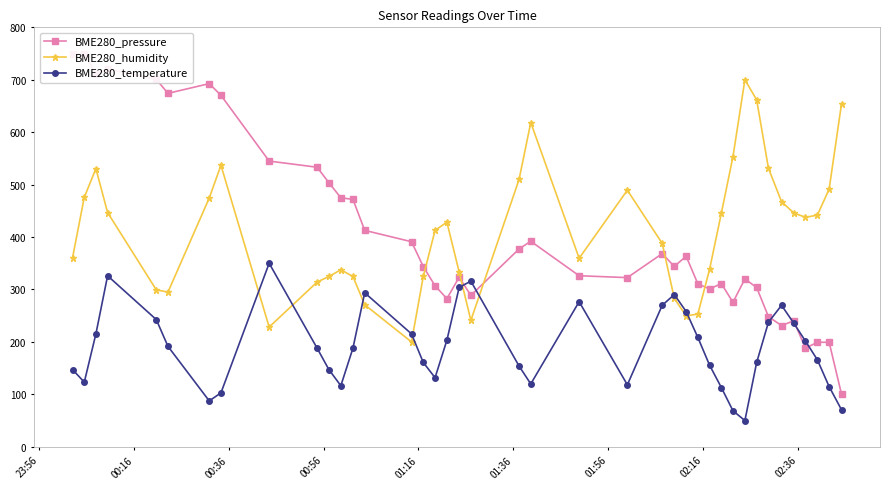

What is the highest value of the BME280_humidity series?

700.0